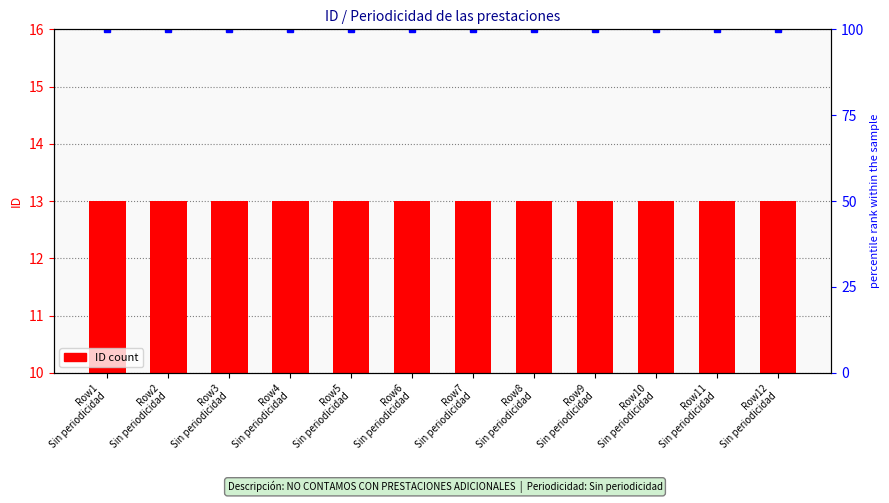

Reading left to right, list all the values displayed in this chart.

ID: 13	13	13	13	13	13	13	13	13	13	13	13
percentile rank within the sample: 100	100	100	100	100	100	100	100	100	100	100	100